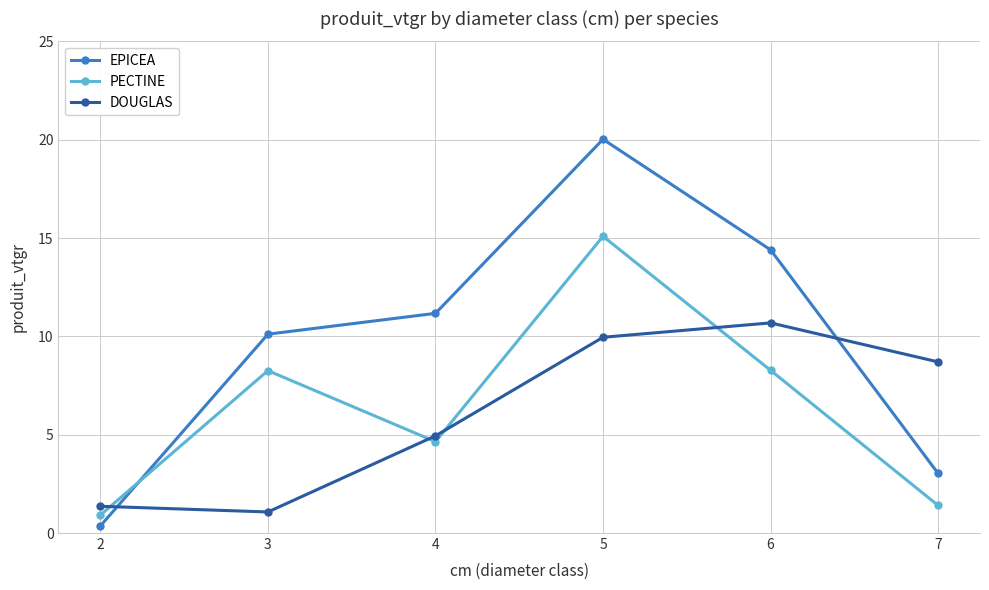

At which category does the chart reach its minimum across all series?

2